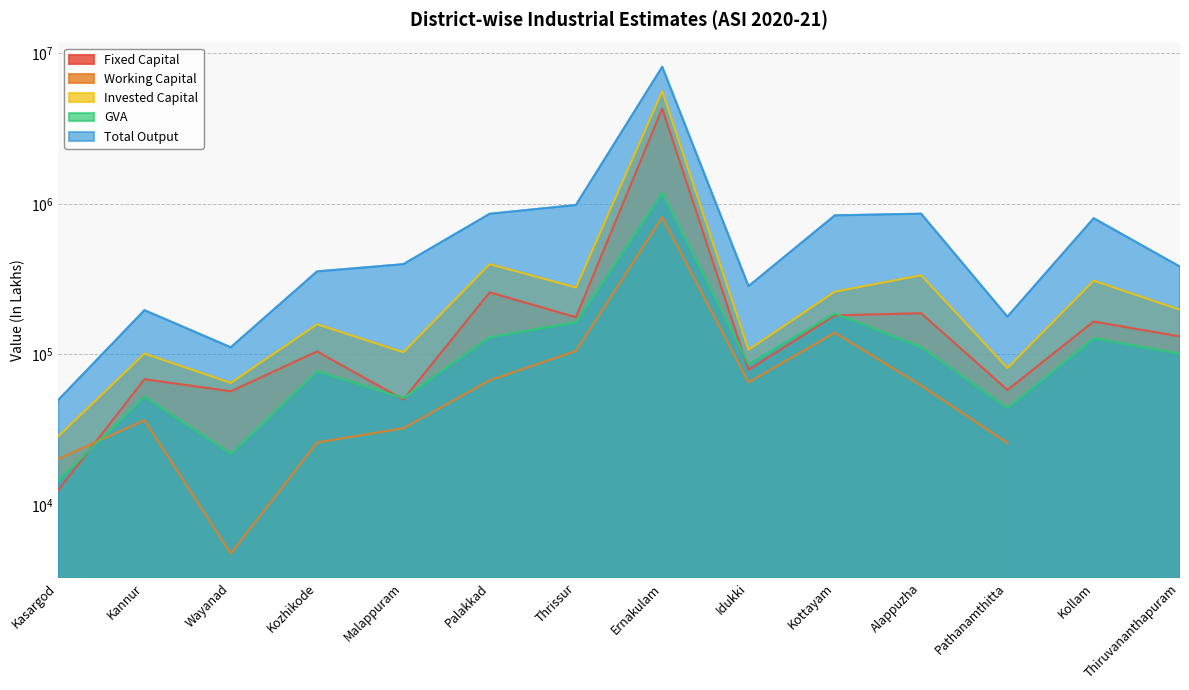

Which has a higher value, Kollam or Malappuram?

Kollam